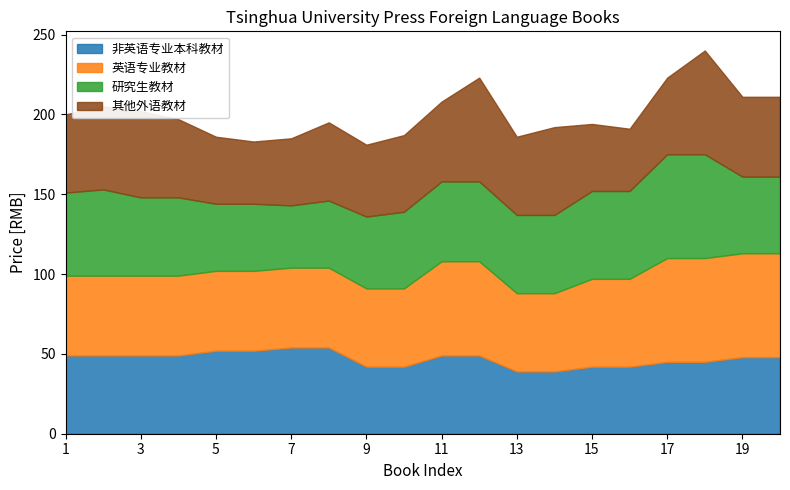

What is the difference between the 研究生教材 values at 7 and 19?

9